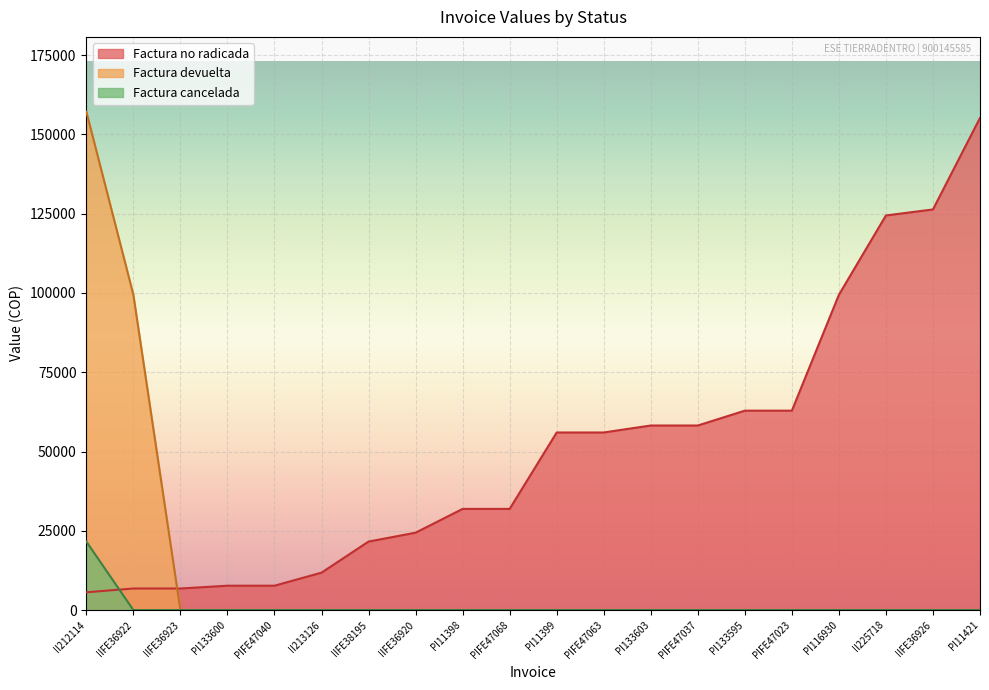

What are all the series names shown in the legend?

Factura no radicada, Factura devuelta, Factura cancelada